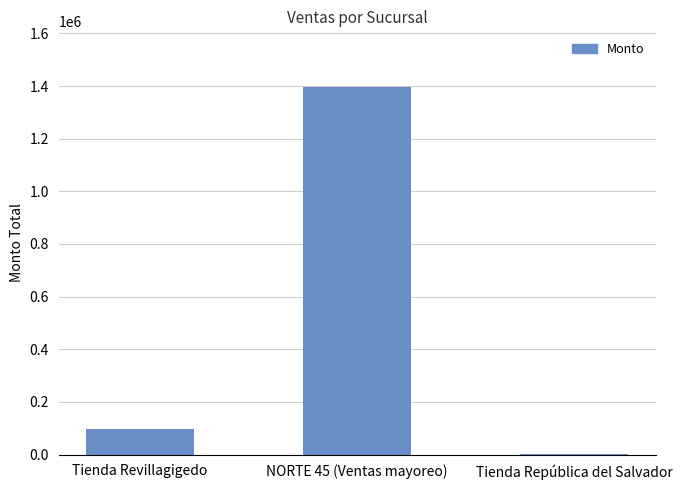

What is the sum of all values?

1496191.4